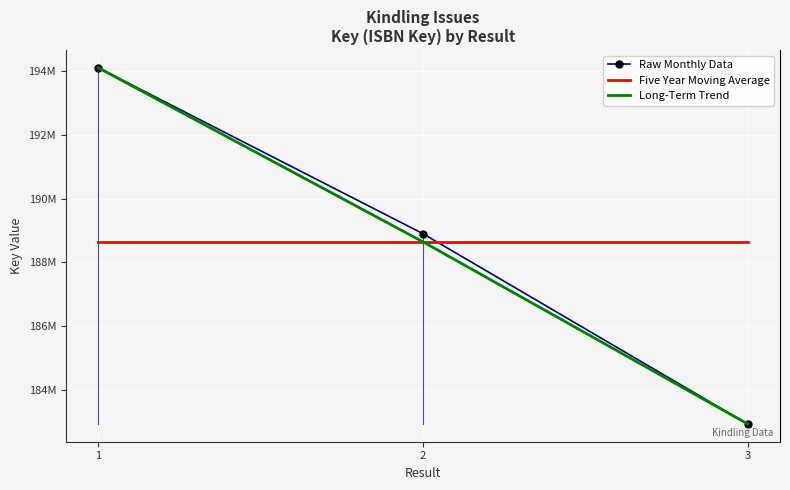

What value does the Raw Monthly Data series have at 1?

194097966.0